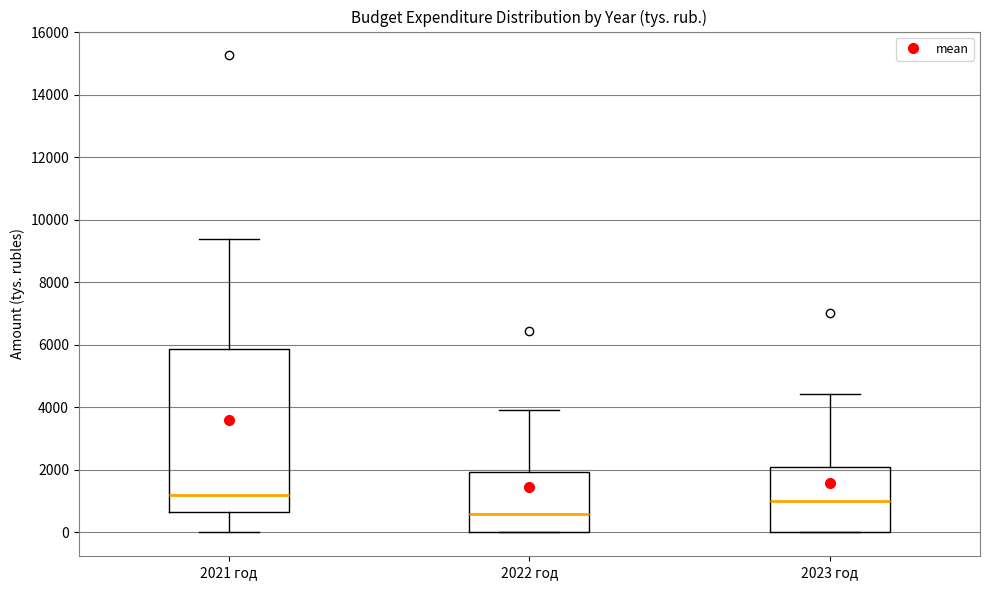

Which box is the tallest, from its lower edge to its upper edge?

2021 год